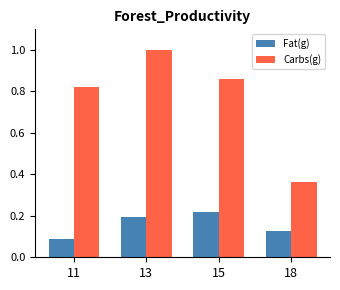

At which category is the sum across all series the highest?

13